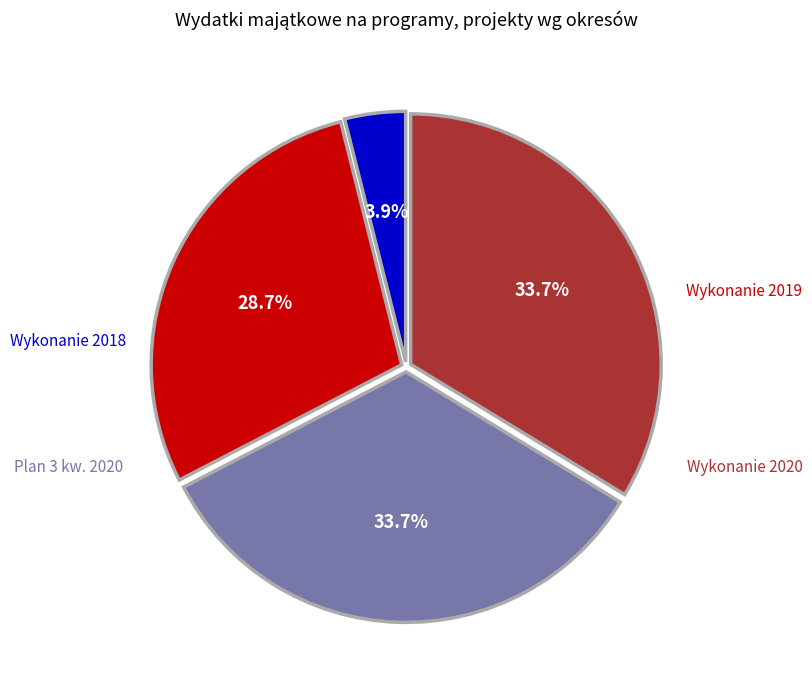

True or false: Wykonanie 2018 accounts for 10% of the total.

False